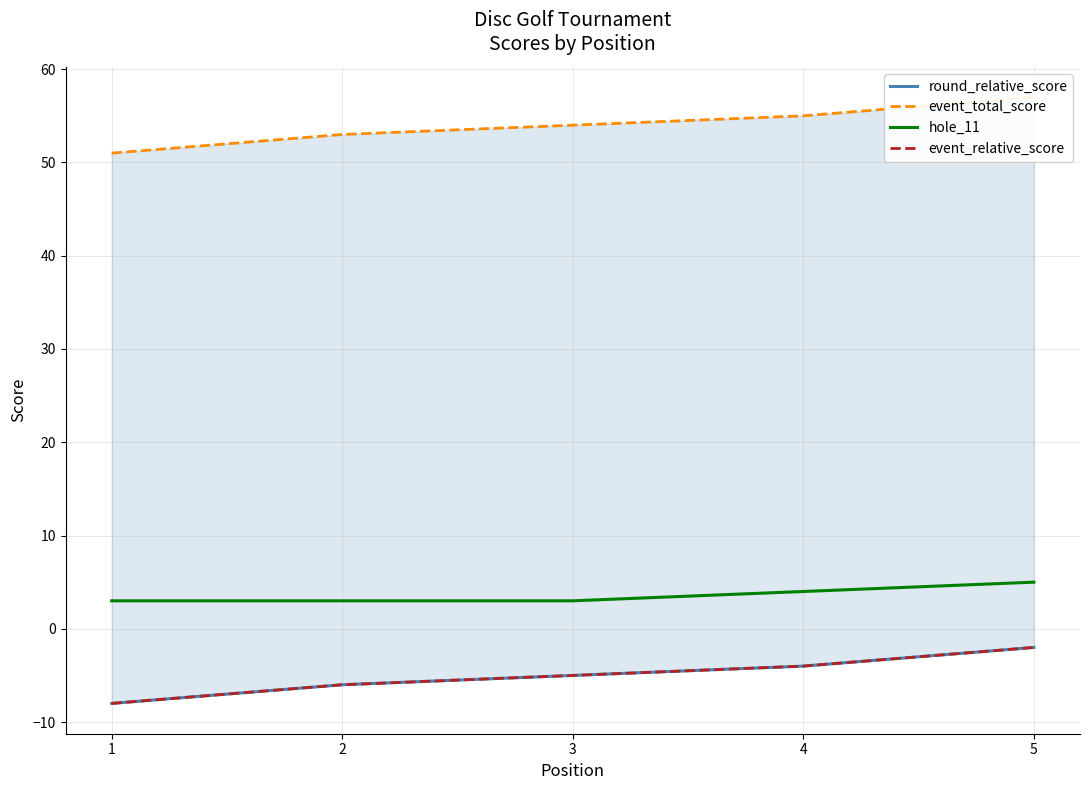

At how many categories does at least one series exceed 55?

1